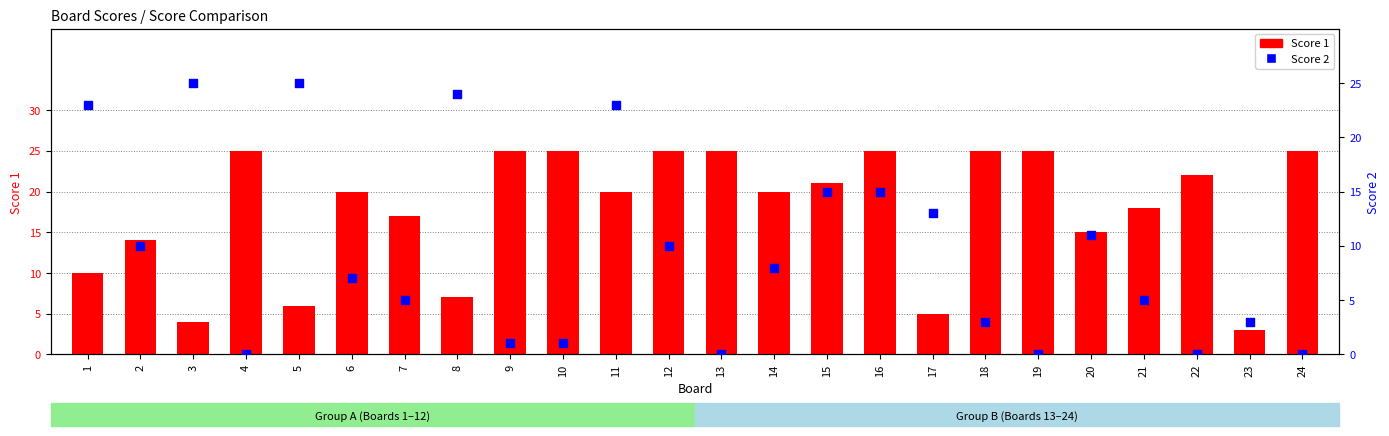

Which series has the largest Y range (max minus min)?

Score 2